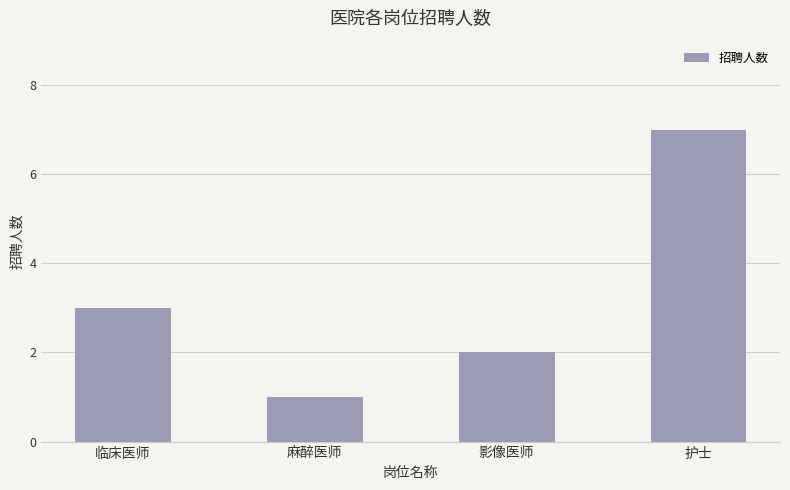

What is the maximum value shown in the chart?

7